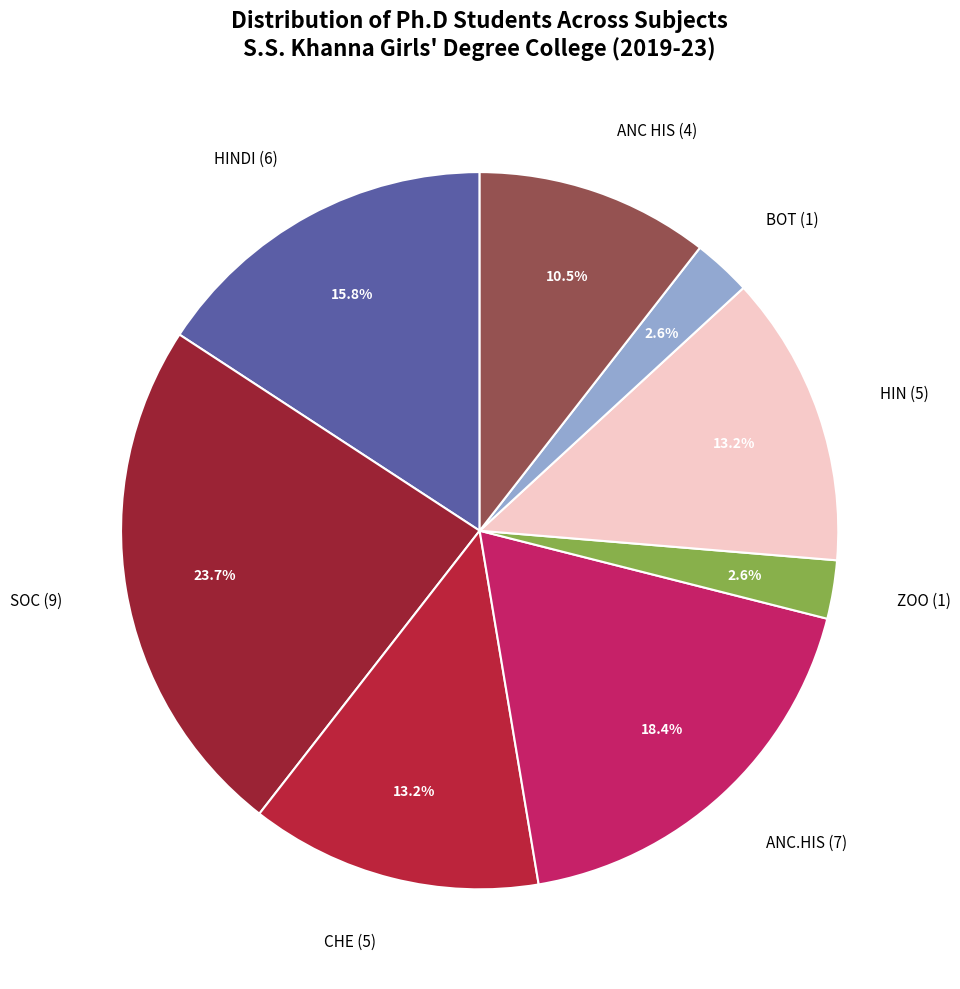

What is the largest slice in the pie chart?

SOC (9)